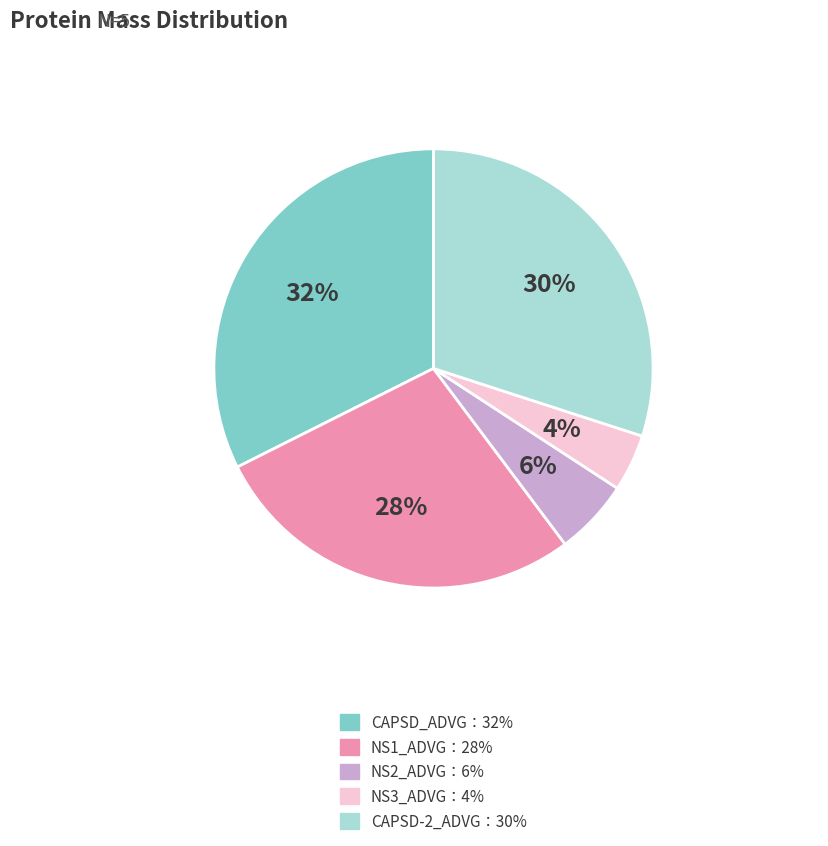

To the nearest percent, what is the difference between the largest and smallest slice percentages?

28%